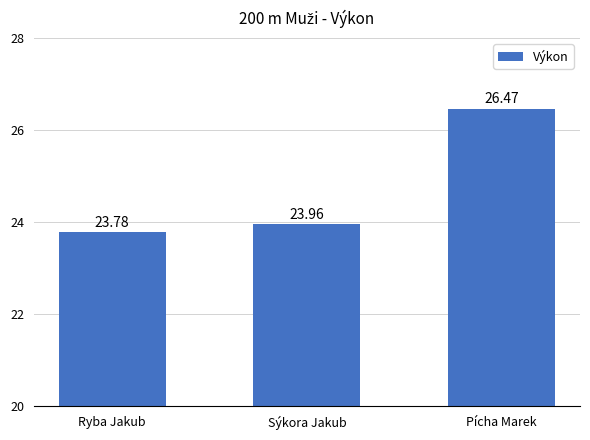

Are the bars horizontal?

No